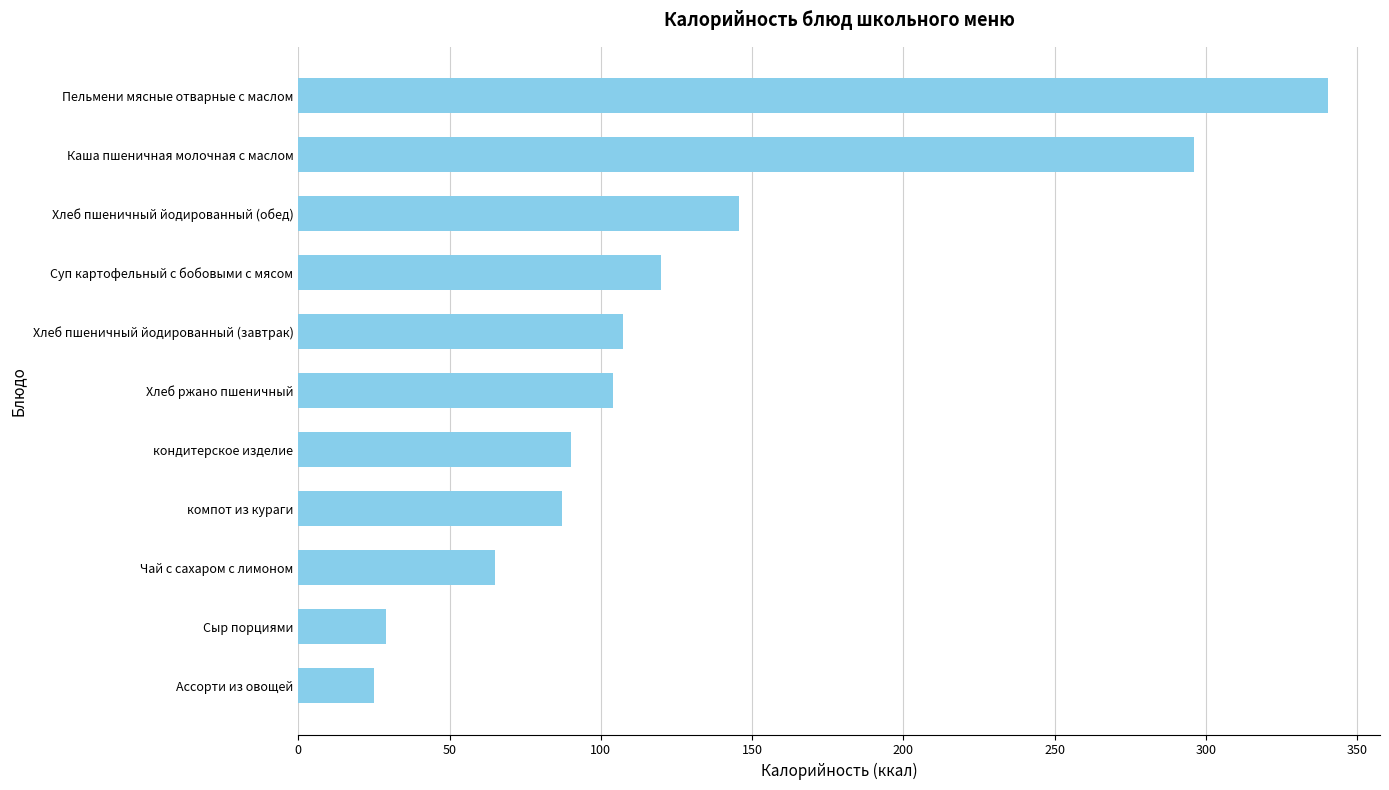

What is the difference between the second highest and minimum values?

270.9